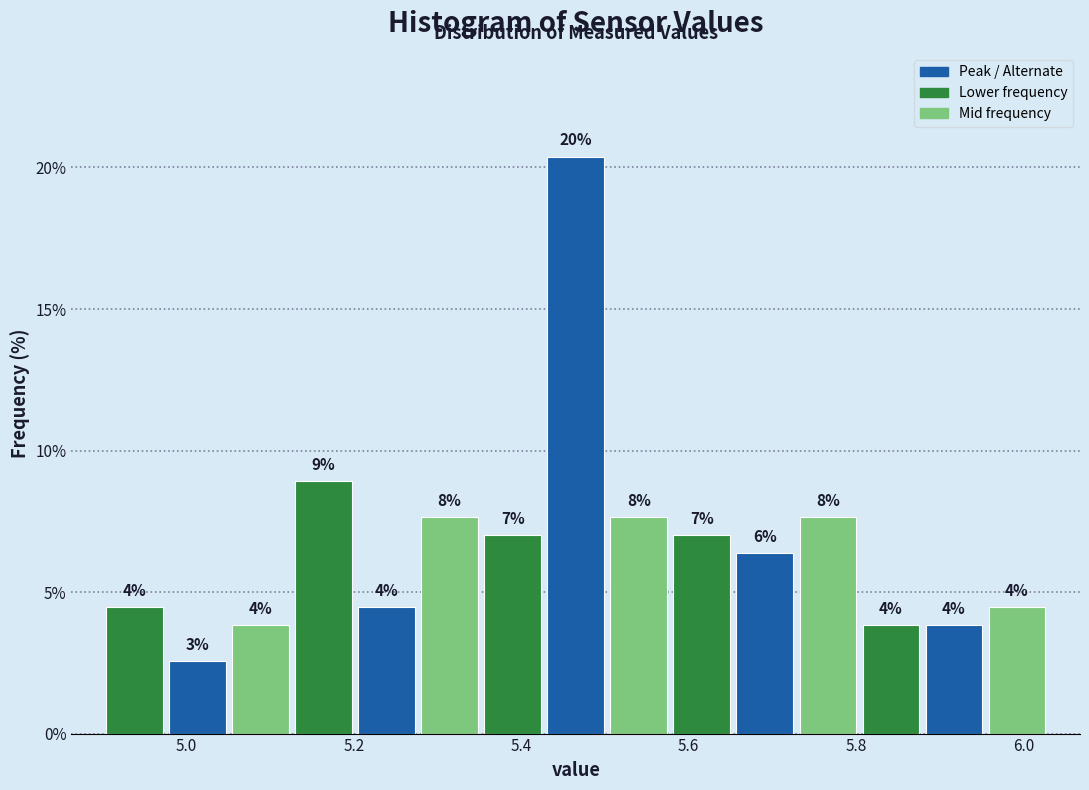

Read against the x-axis, roughly where is the centre of the tallest bar?

5.46